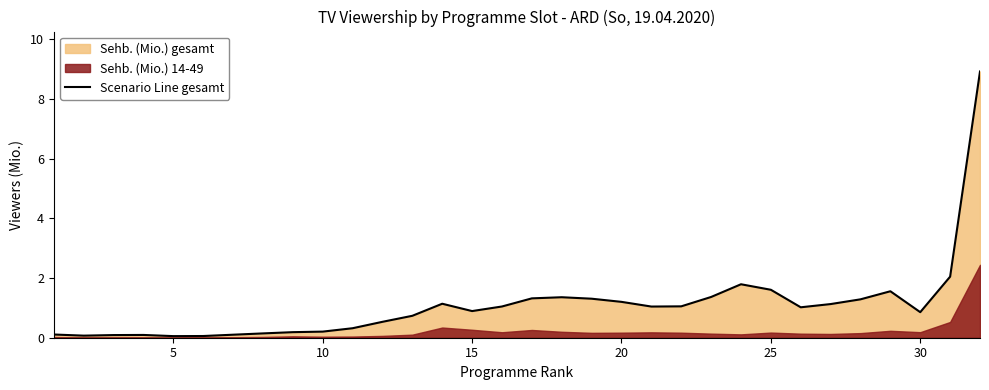

Reading left to right, what are all the values shown in this chart?

0.1	0.1	0.1	0.1	0.1	0.1	0.1	0.1	0.2	0.2	0.3	0.5	0.7	1.1	0.9	1.0	1.3	1.4	1.3	1.2	1.0	1.1	1.4	1.8	1.6	1.0	1.1	1.3	1.6	0.9	2.0	8.9